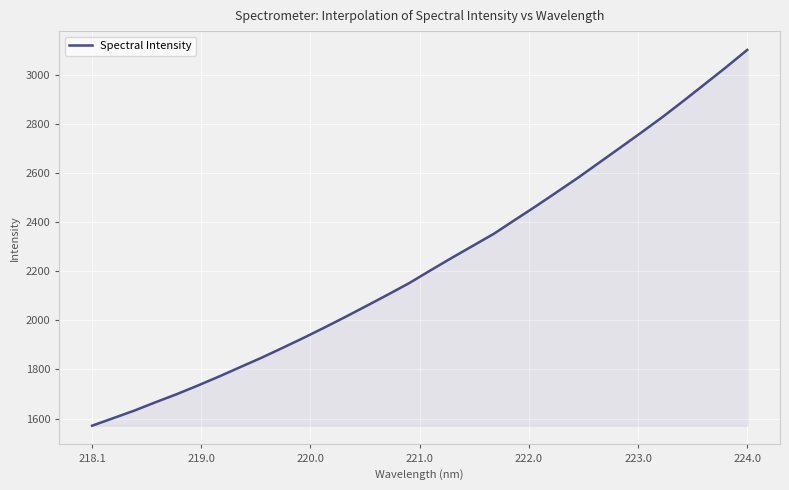

Reading right to left, what are all the values shown in this chart?

3101.0	3030.7	2962.5	2894.8	2828.6	2765.7	2704.0	2642.8	2581.4	2523.0	2465.0	2408.9	2352.2	2302.9	2253.7	2203.2	2151.6	2105.2	2059.7	2014.8	1971.1	1928.5	1887.4	1847.2	1809.2	1770.9	1734.3	1699.1	1666.3	1632.3	1601.4	1570.7